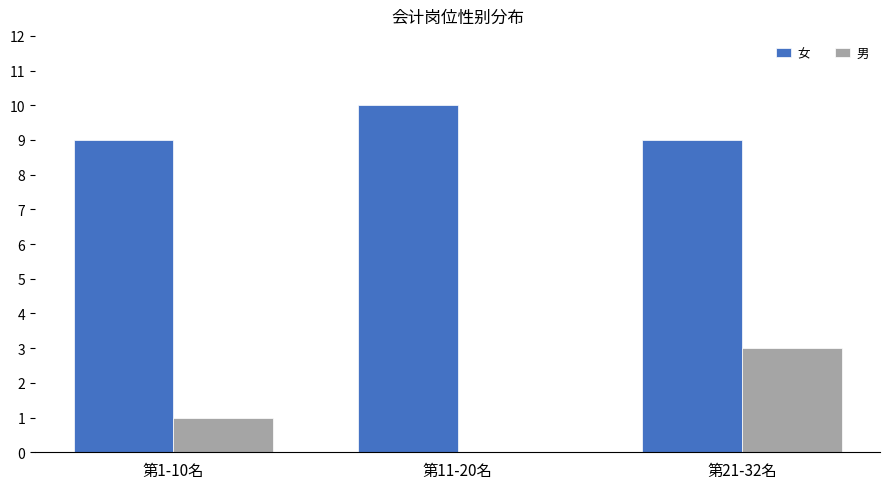

How many 女 values are between 9 and 10?

3